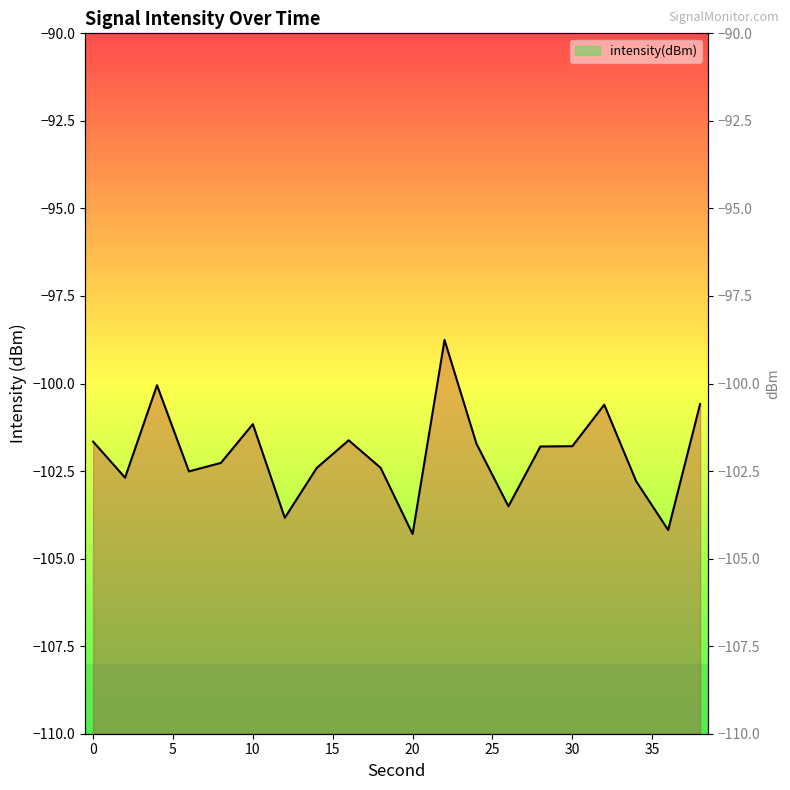

The chart shows a value of -154.0 at 14. True or false?

False